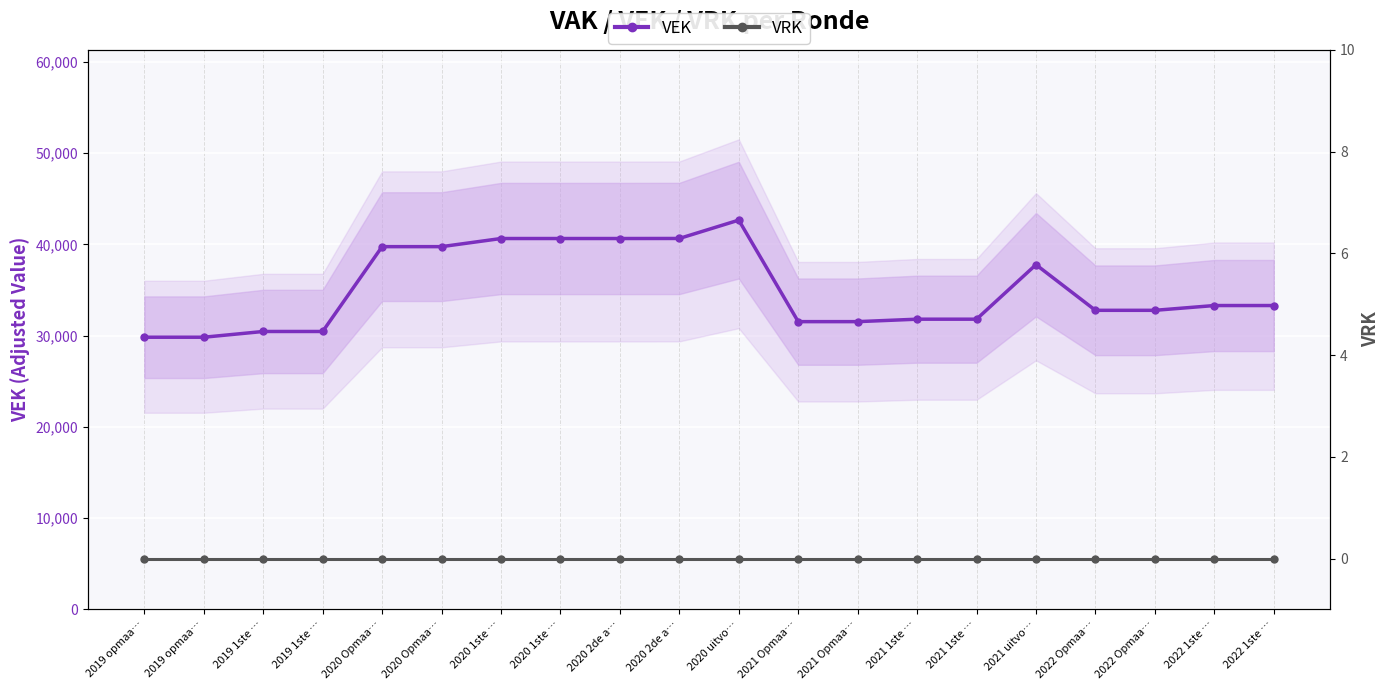

True or false: VRK has more than 0 points higher than both neighbors.

False